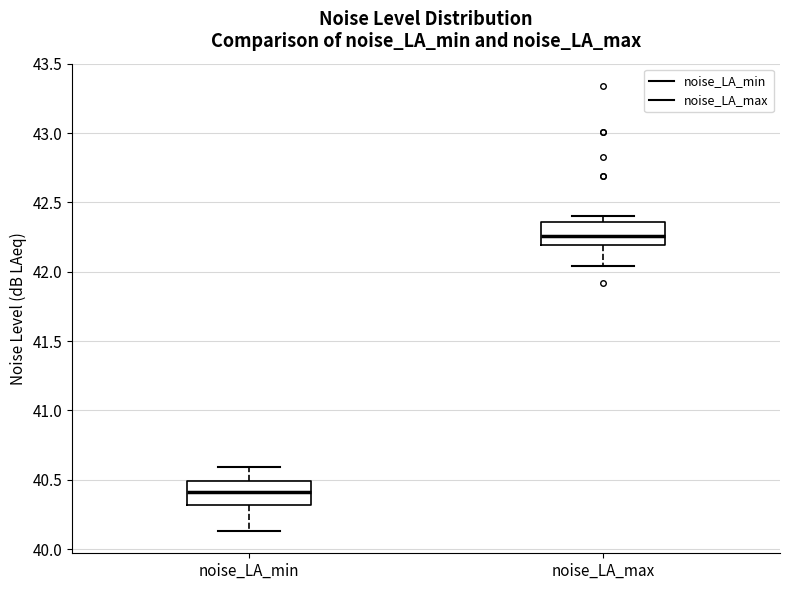

Where is the upper edge of the box for noise_LA_max on the y-axis? The values are not printed on the chart, so give them approximately, as read against the axis.

42.35